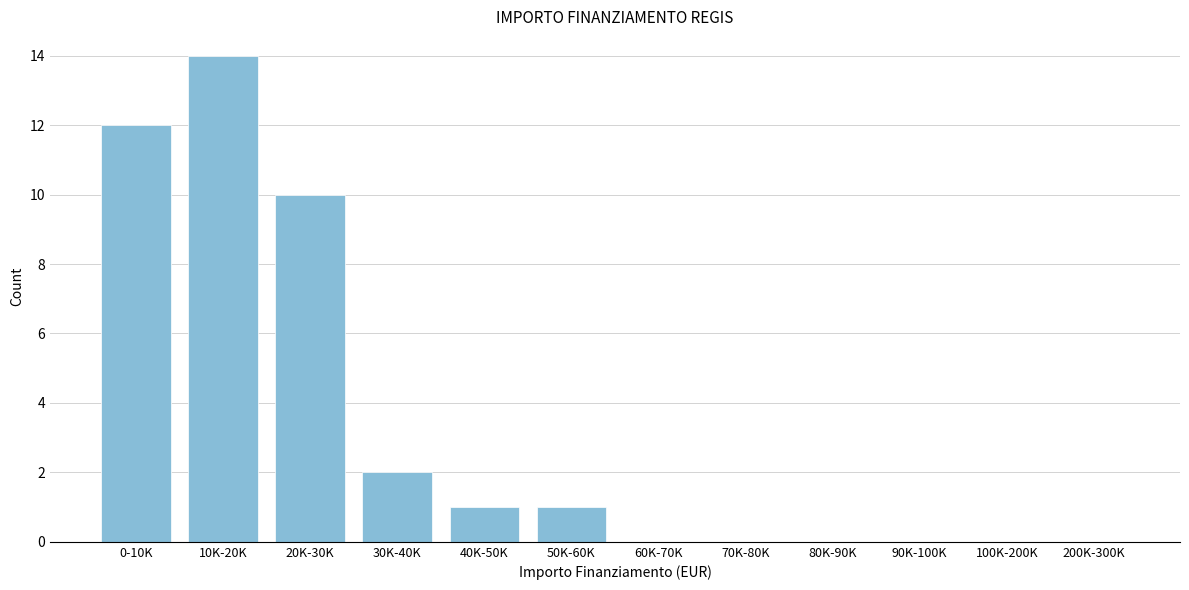

Reading left to right, transcribe all the data shown in this chart.

0-10K=12	10K-20K=14	20K-30K=10	30K-40K=2	40K-50K=1	50K-60K=1	60K-70K=0	70K-80K=0	80K-90K=0	90K-100K=0	100K-200K=0	200K-300K=0